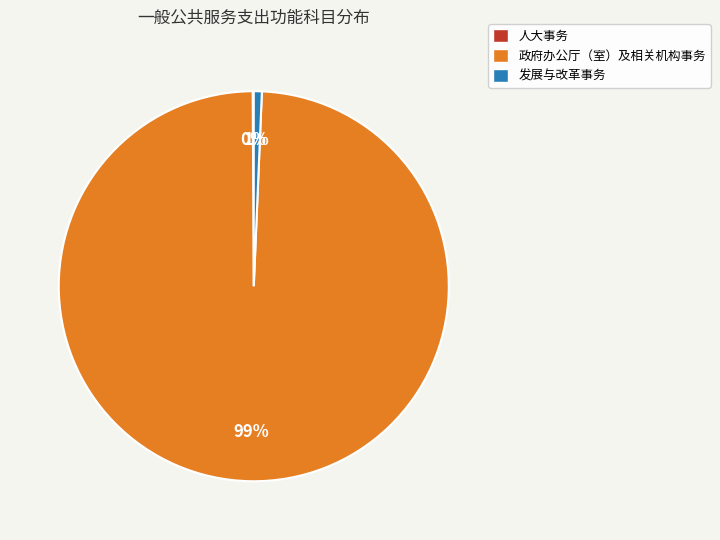

Which has a higher value, 政府办公厅（室）及相关机构事务 or 发展与改革事务?

政府办公厅（室）及相关机构事务